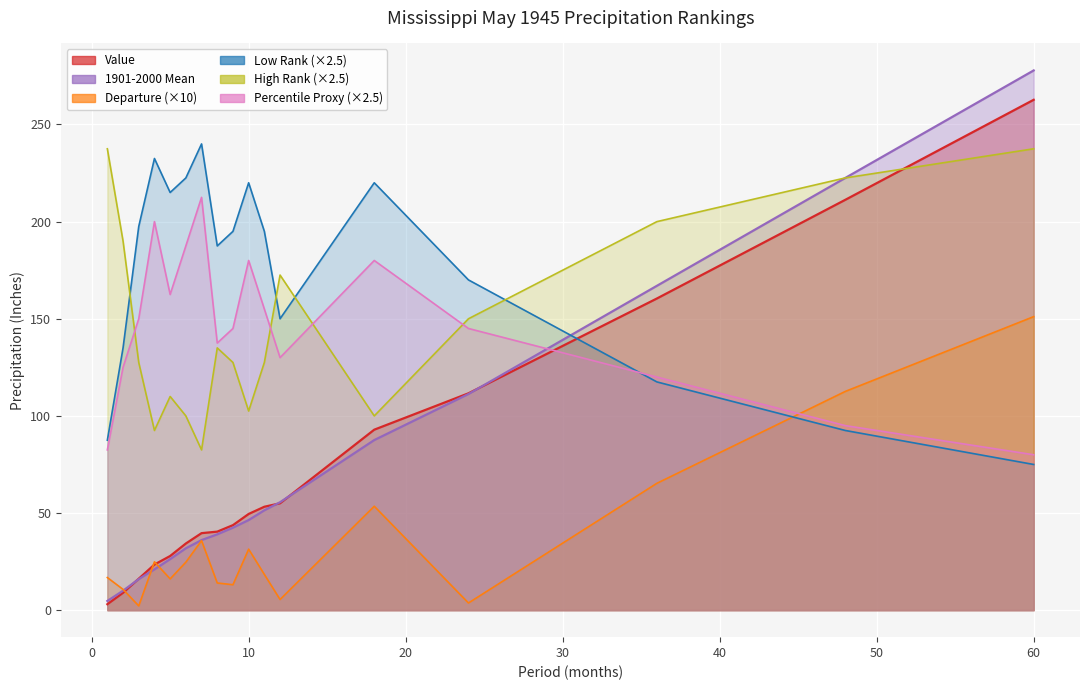

What is the minimum value for 1901-2000 Mean?

4.7